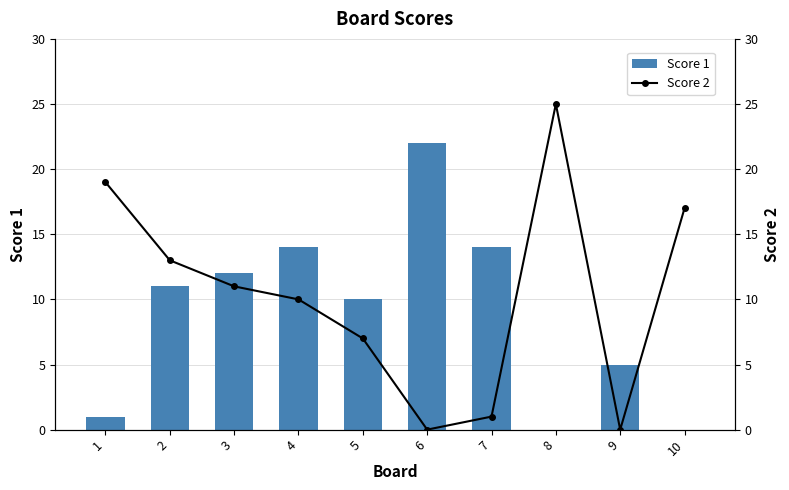

Where is Score 1 nearest to the value 11?

2